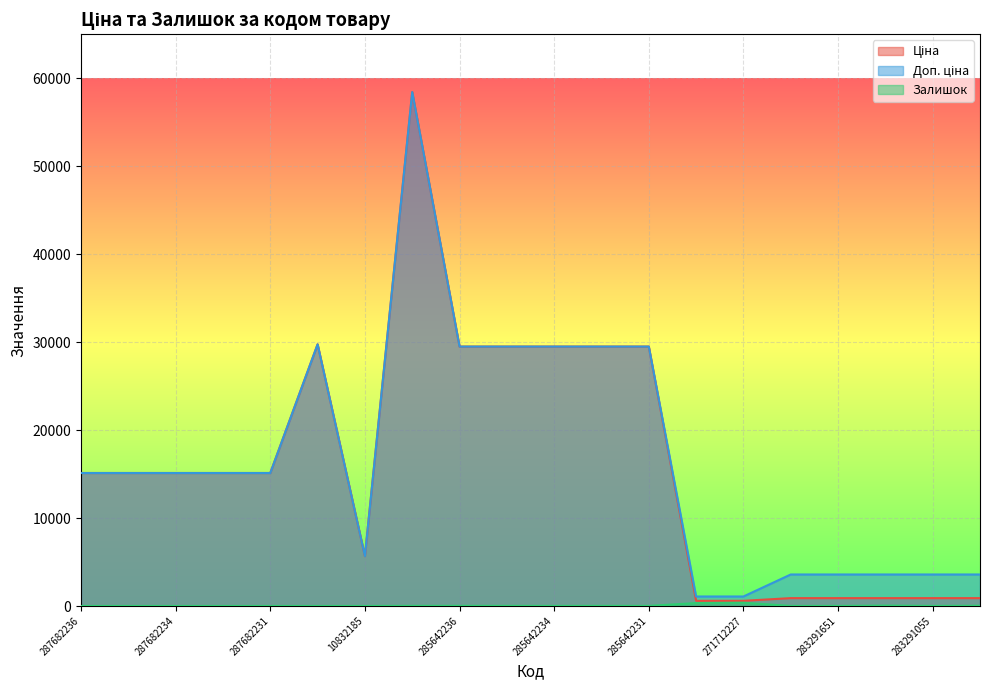

What is the sum of all Залишок values?

881.0